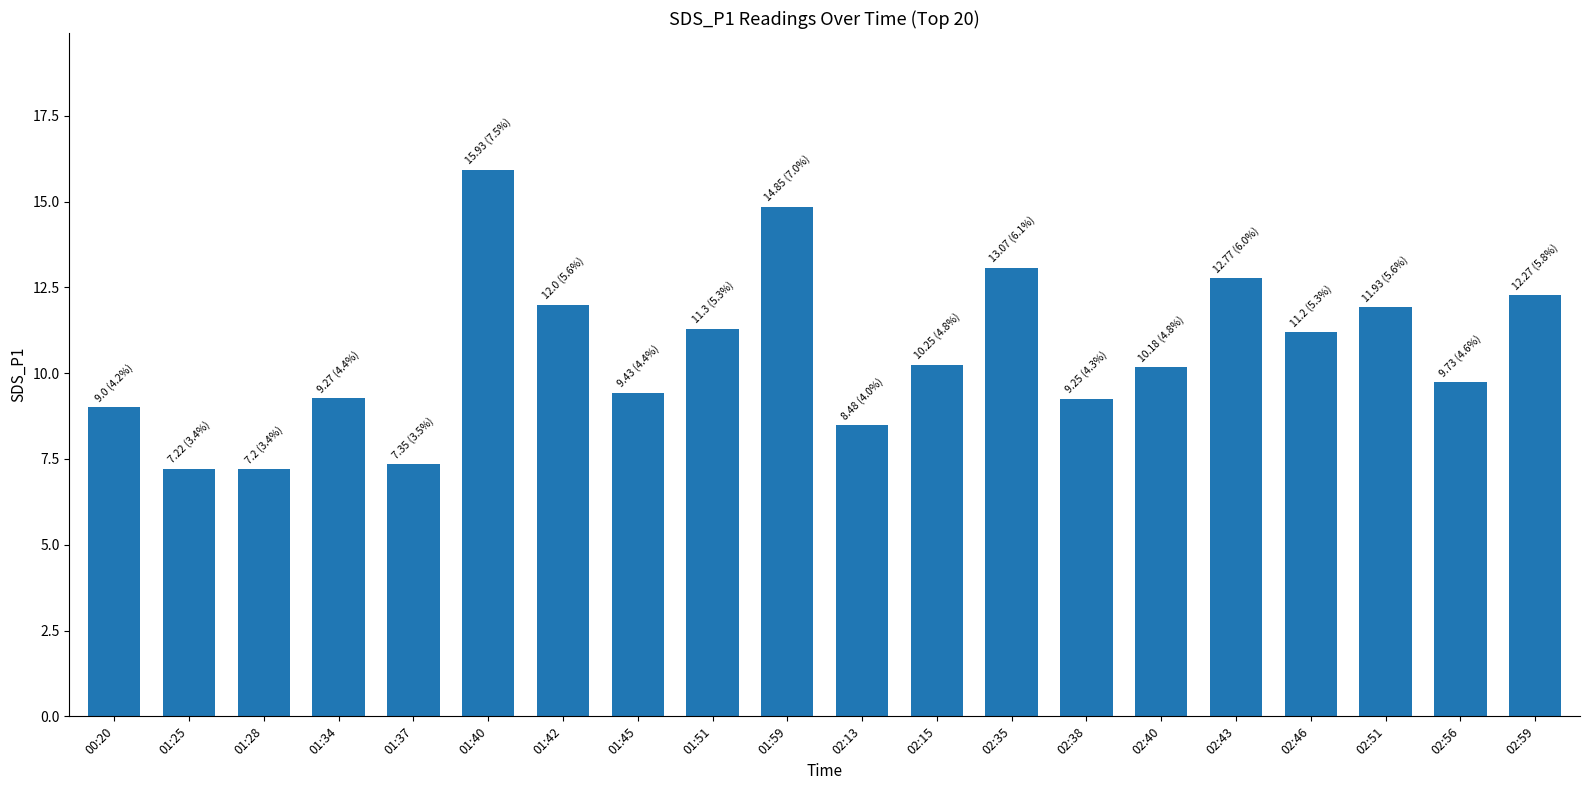

What is the change in value from 02:15 to 02:56?

-0.5